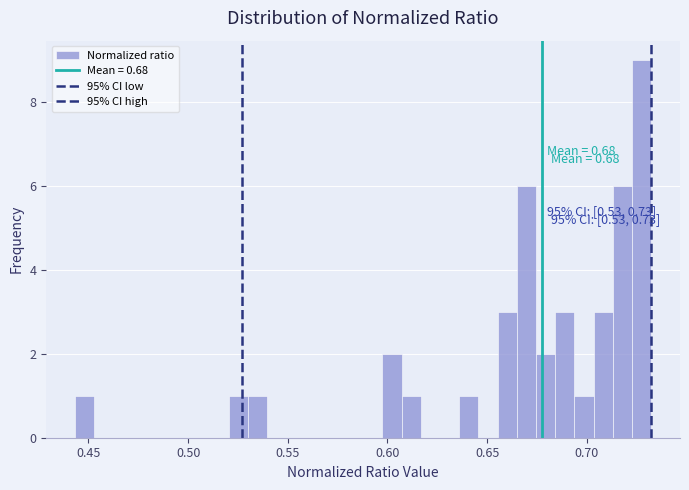

Around what value on the x-axis is the tallest bar? Give the approximate position of its centre, as read against the axis.

0.730